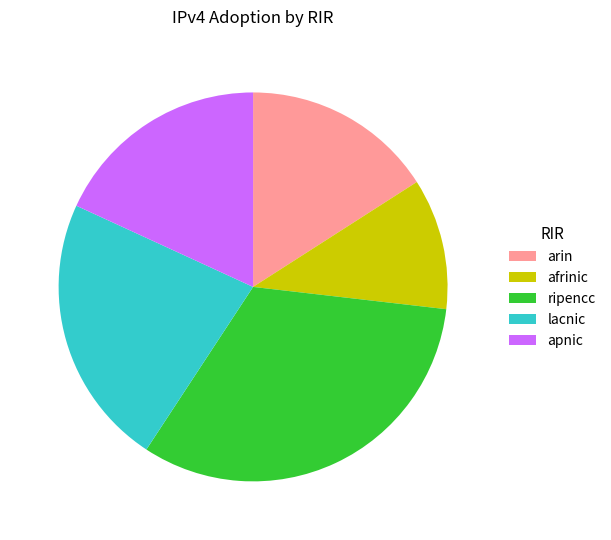

Rank the categories by value from lowest to highest.

afrinic, arin, apnic, lacnic, ripencc